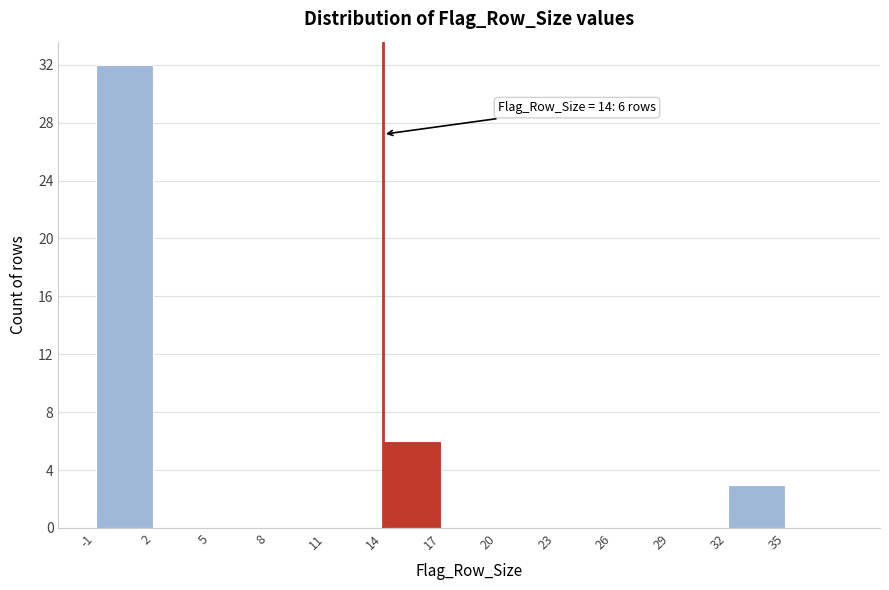

Which range on the x-axis has the tallest bar?

-1 to 2